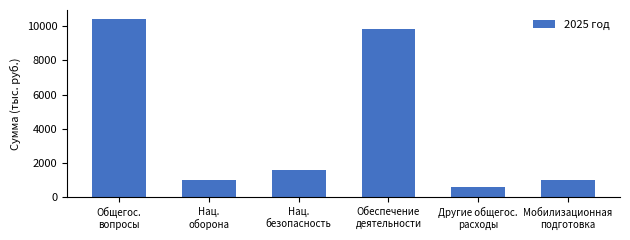

What is the change in value from Нац.
безопасность to Другие общегос.
расходы?

-974.5